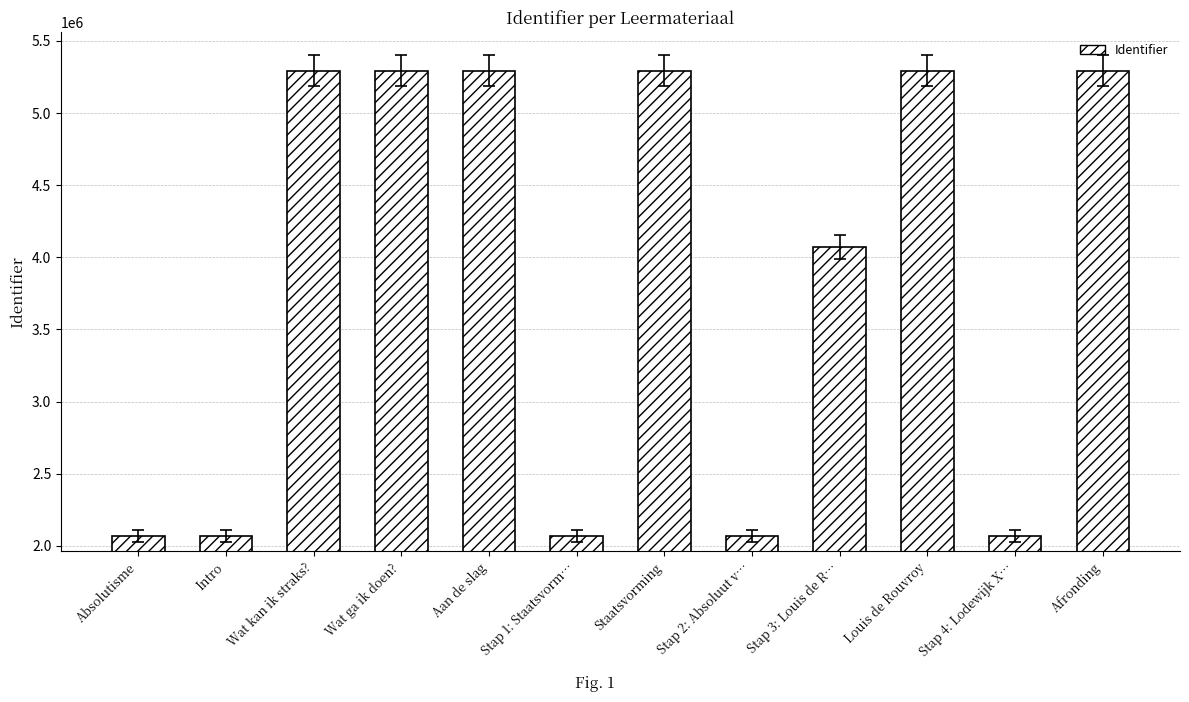

At which label is the value closest to 3680335?

Stap 3: Louis de R…